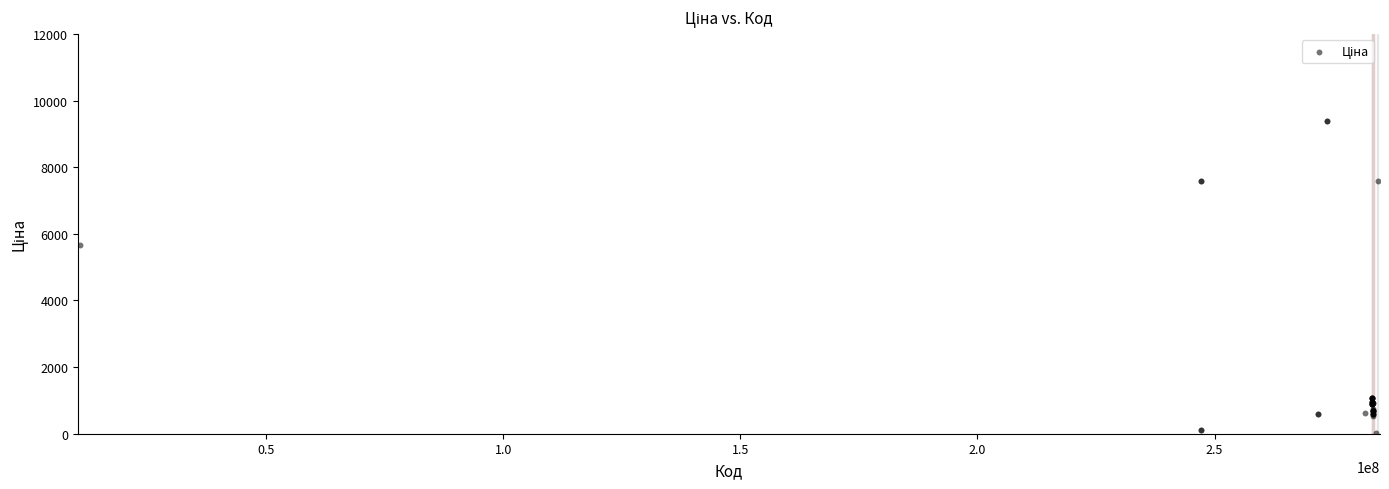

What Y value in the scatter plot is closest to 4708?

5673.8